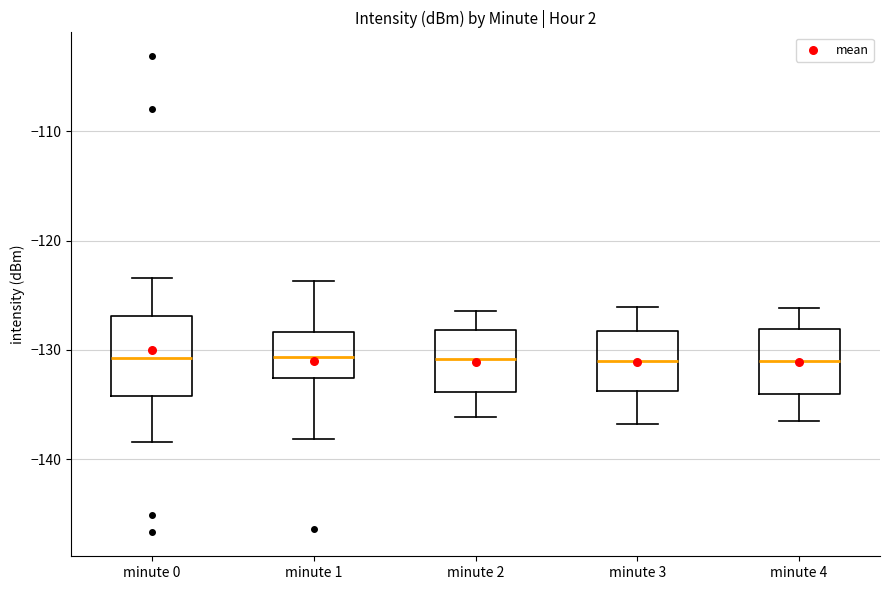

Comparing the boxes themselves (not the whiskers), which one is the tallest?

minute 0